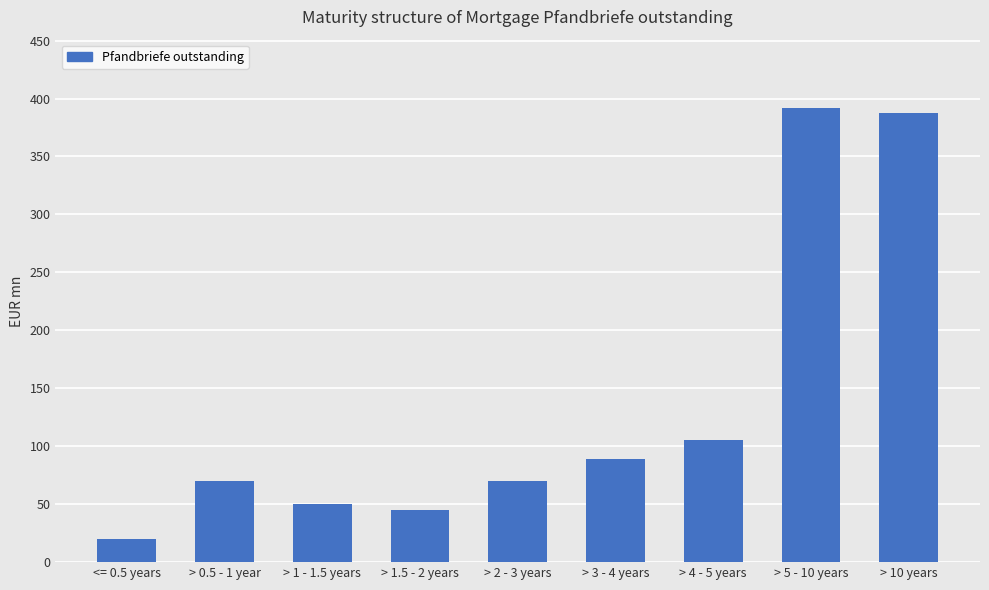

Read the value at > 4 - 5 years.

105.0